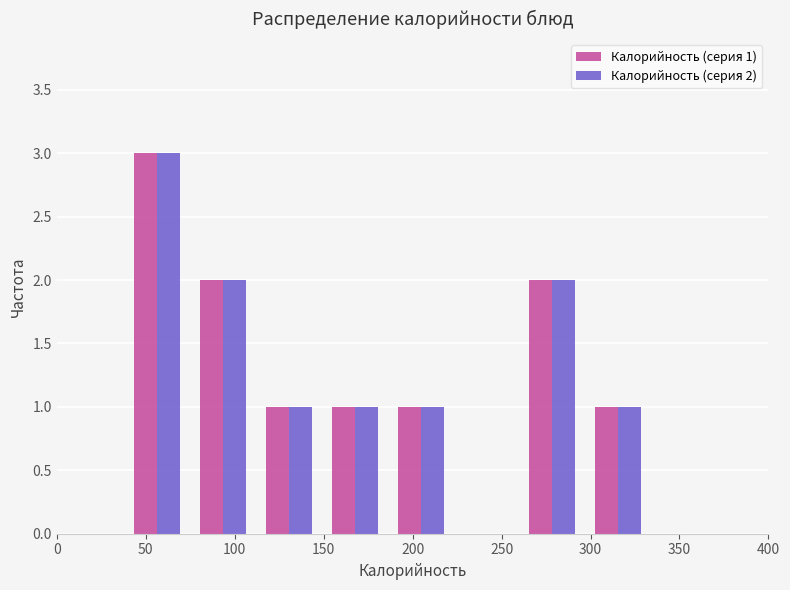

In the Калорийность (серия 2) series, which range on the x-axis has the tallest bar?

38 to 75